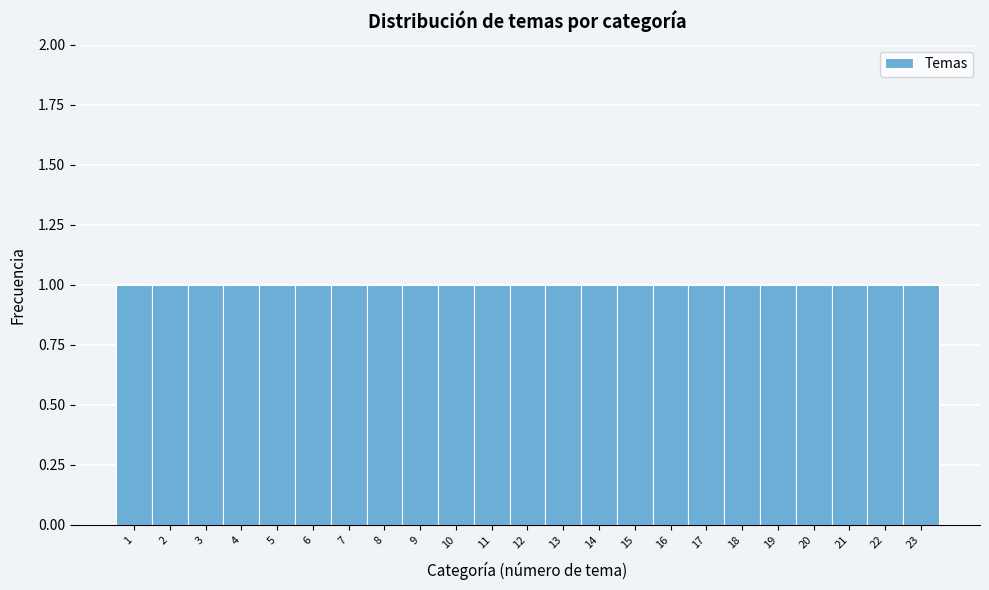

What is the height of the bar covering 19.5 to 20.5 on the x-axis? The values are not printed on the chart, so give them approximately, as read against the axis.

1